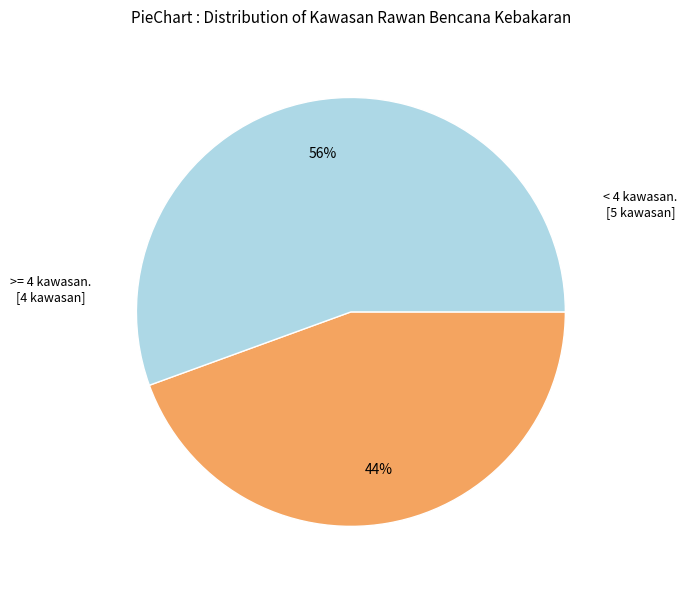

Is there any slice that represents more than half of the pie?

Yes